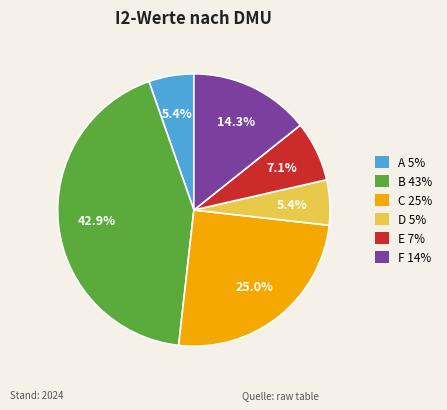

Is there any slice that represents more than half of the pie?

No